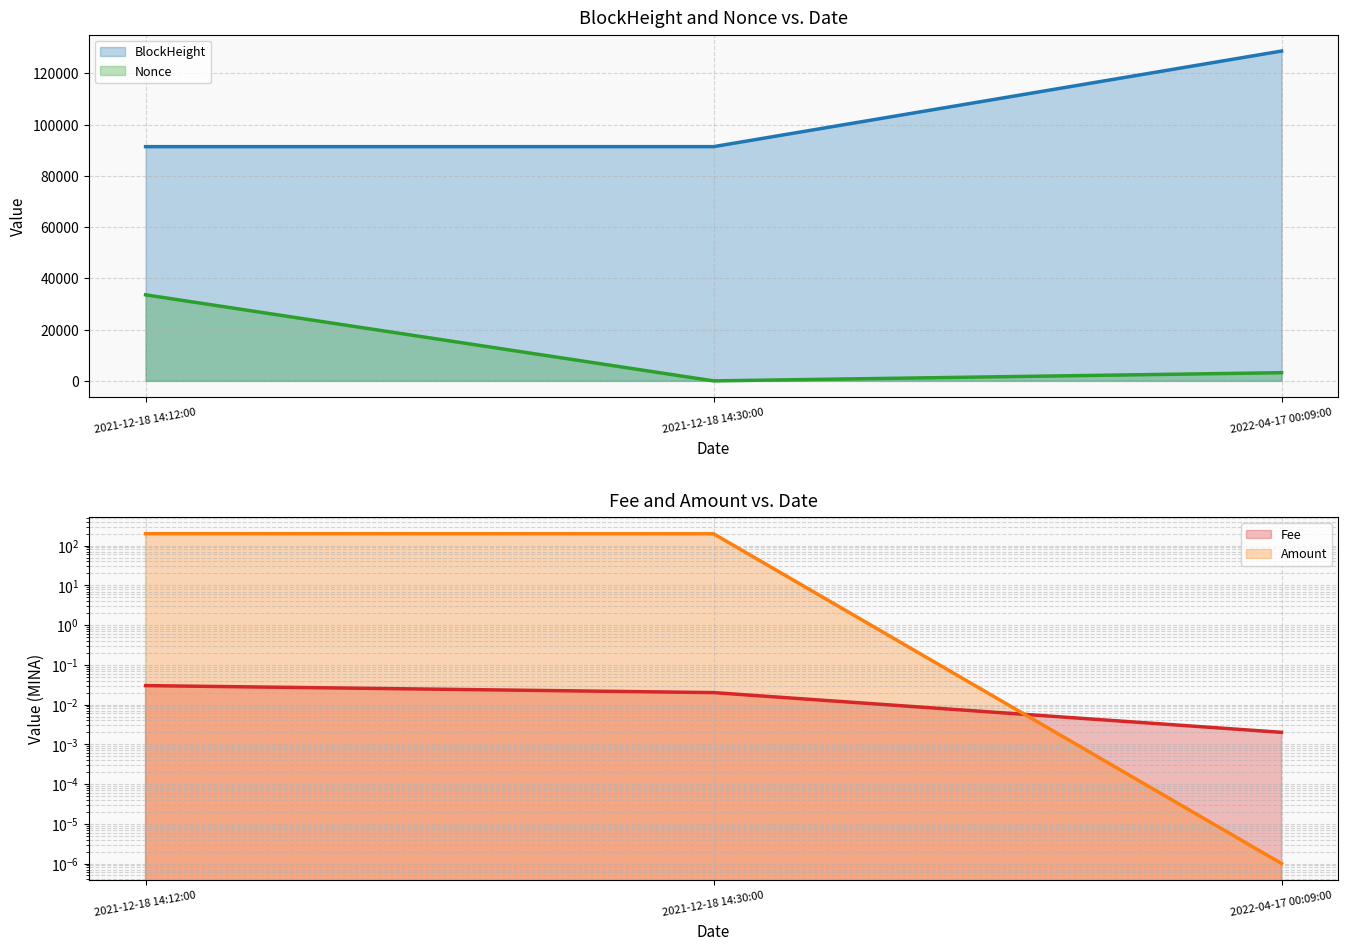

Which series has the largest range (max minus min)?

BlockHeight